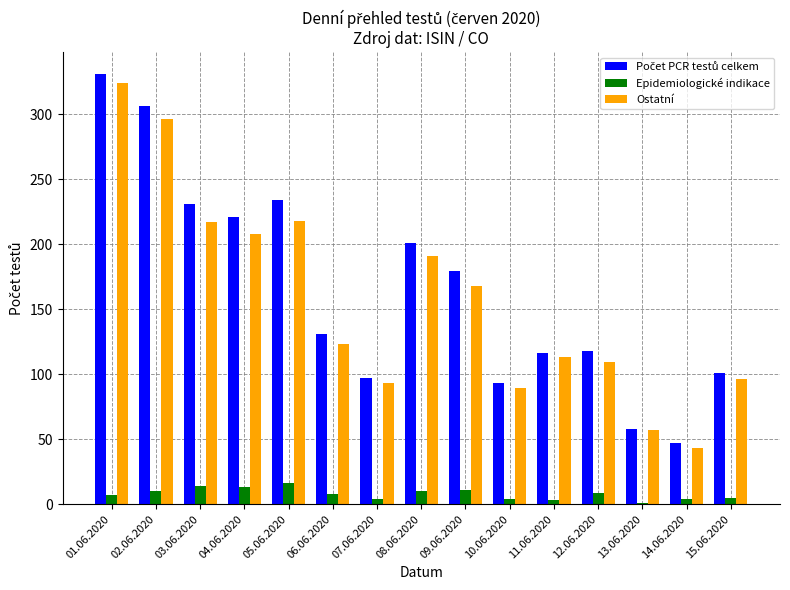

Which category has the highest value across all series?

01.06.2020